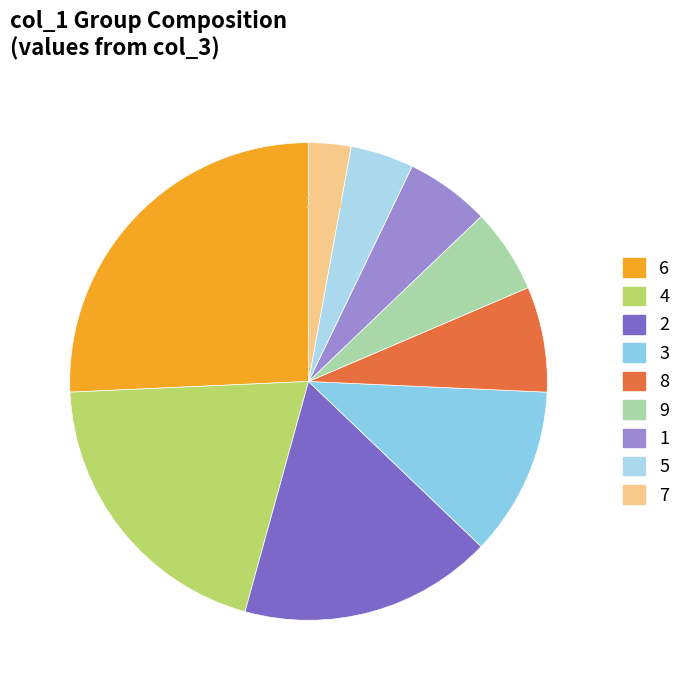

To the nearest percent, what portion does 9 represent?

6%